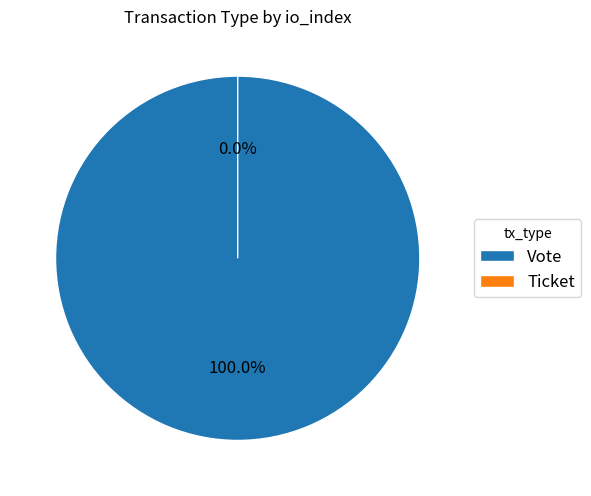

Rank the categories by value from highest to lowest.

Vote, Ticket